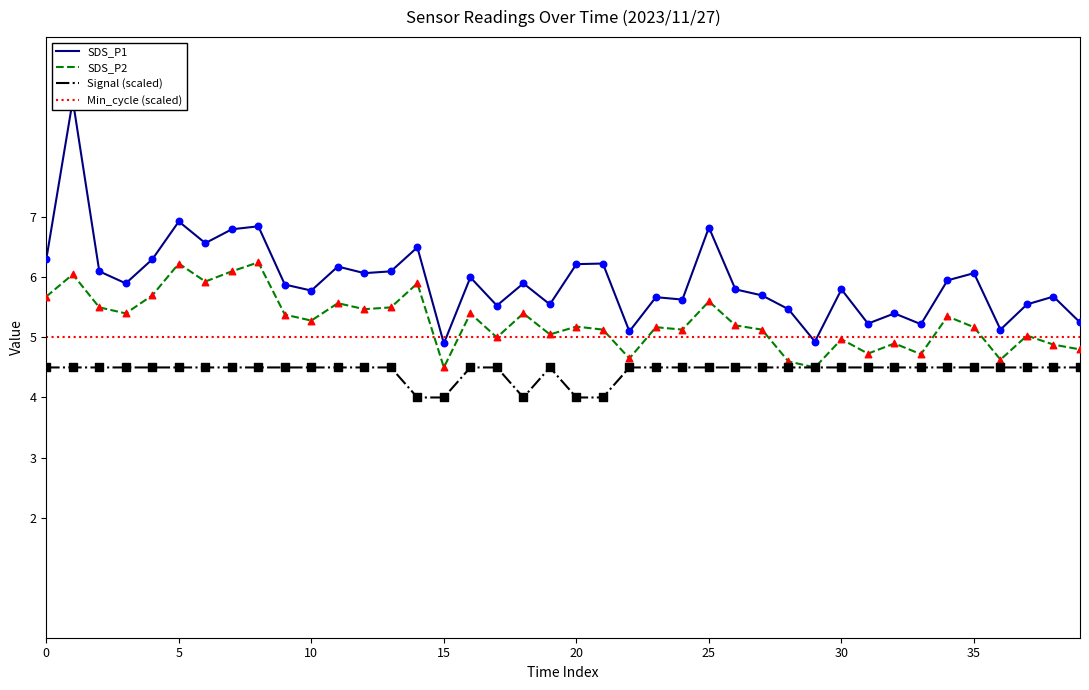

Which series has the largest Y range (max minus min)?

SDS_P1